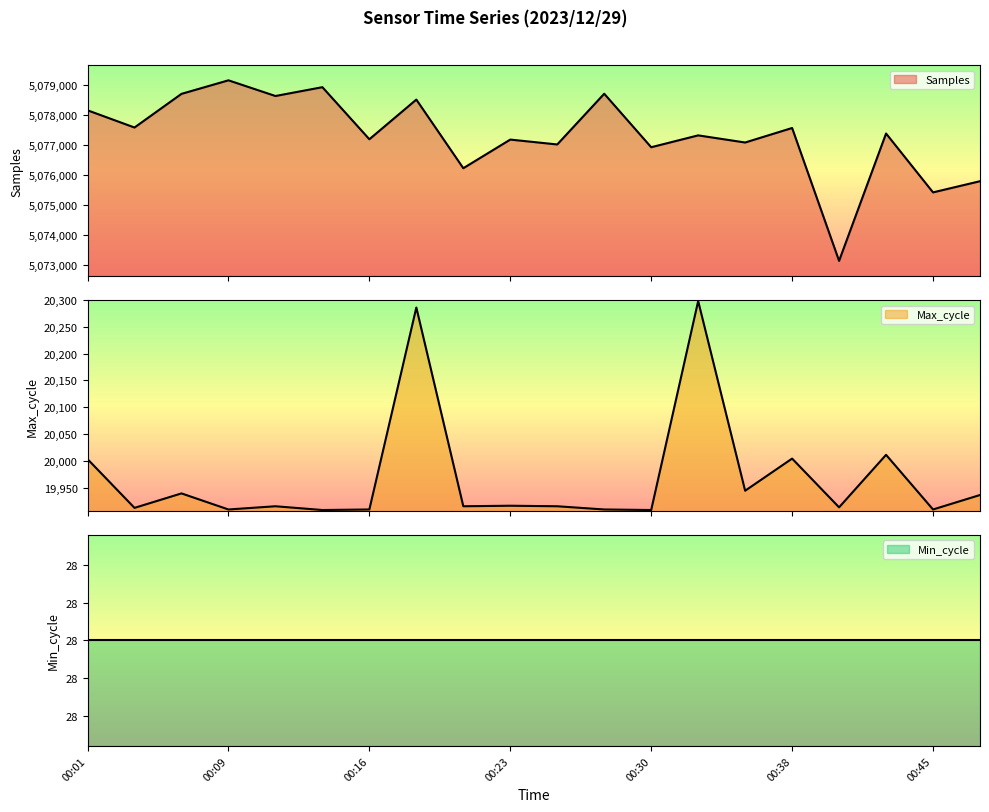

The value of Samples at 00:01 is 5078144. True or false?

True